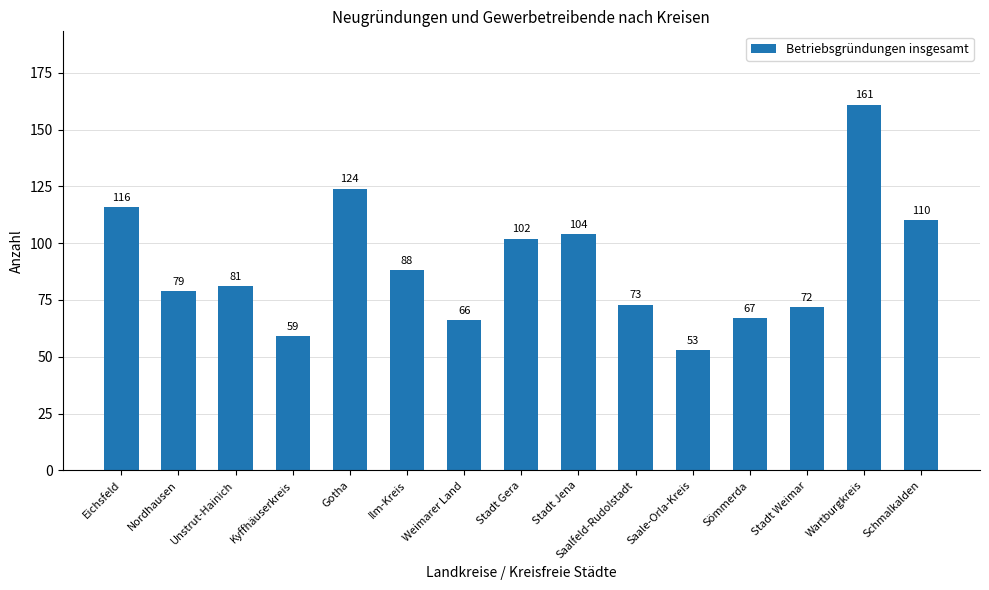

Read the value at Wartburgkreis, to the nearest 5.

160